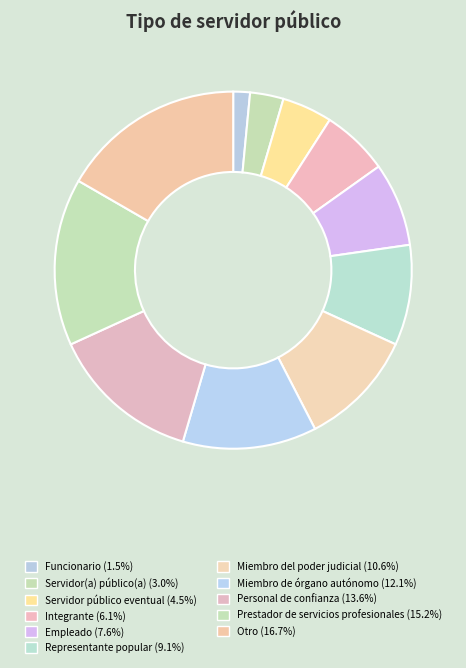

What is the largest slice in the pie chart?

Otro